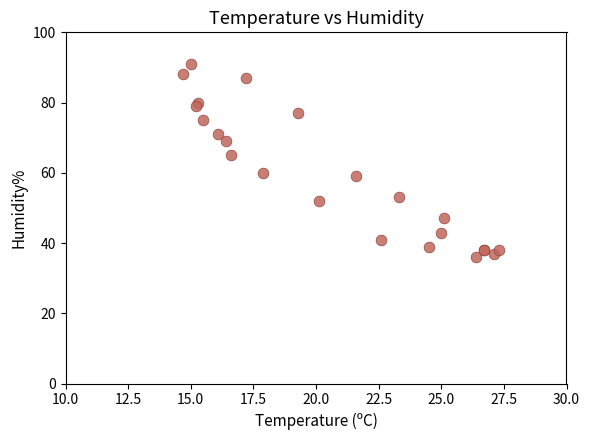

What Y value in the scatter plot is closest to 63?

65